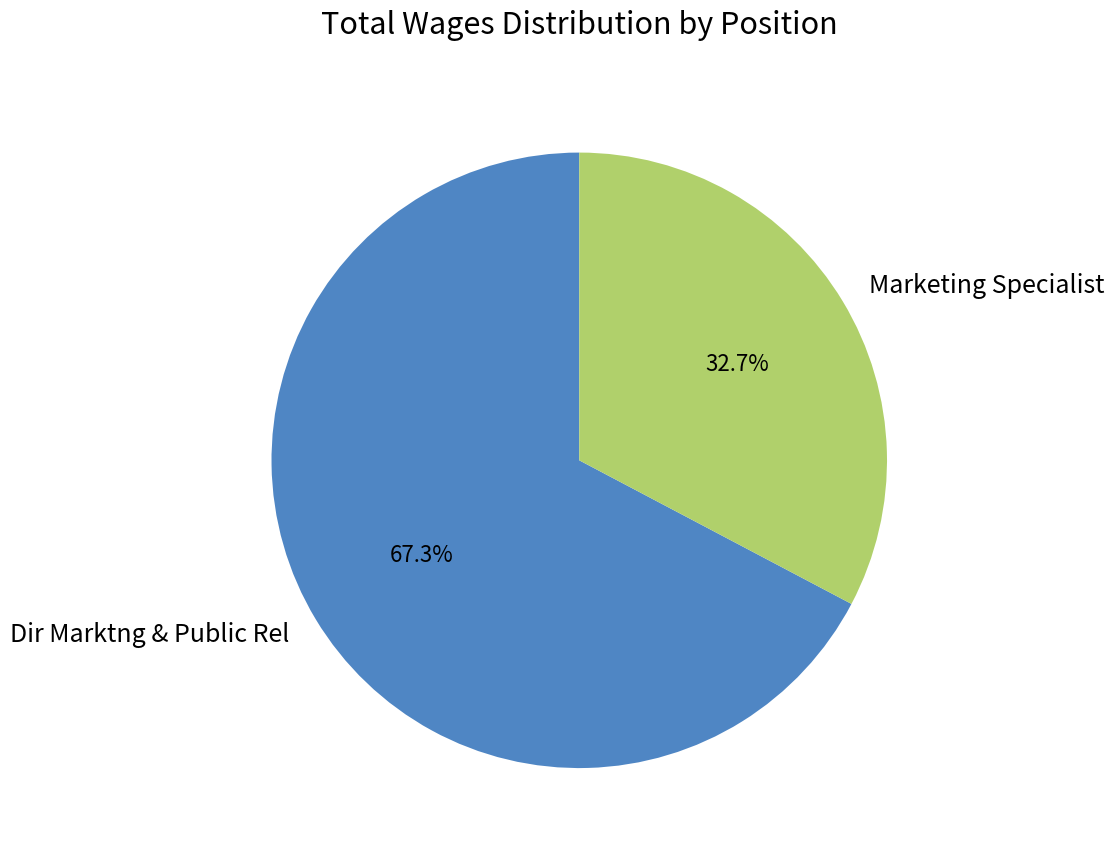

Is there any slice that represents more than half of the pie?

Yes